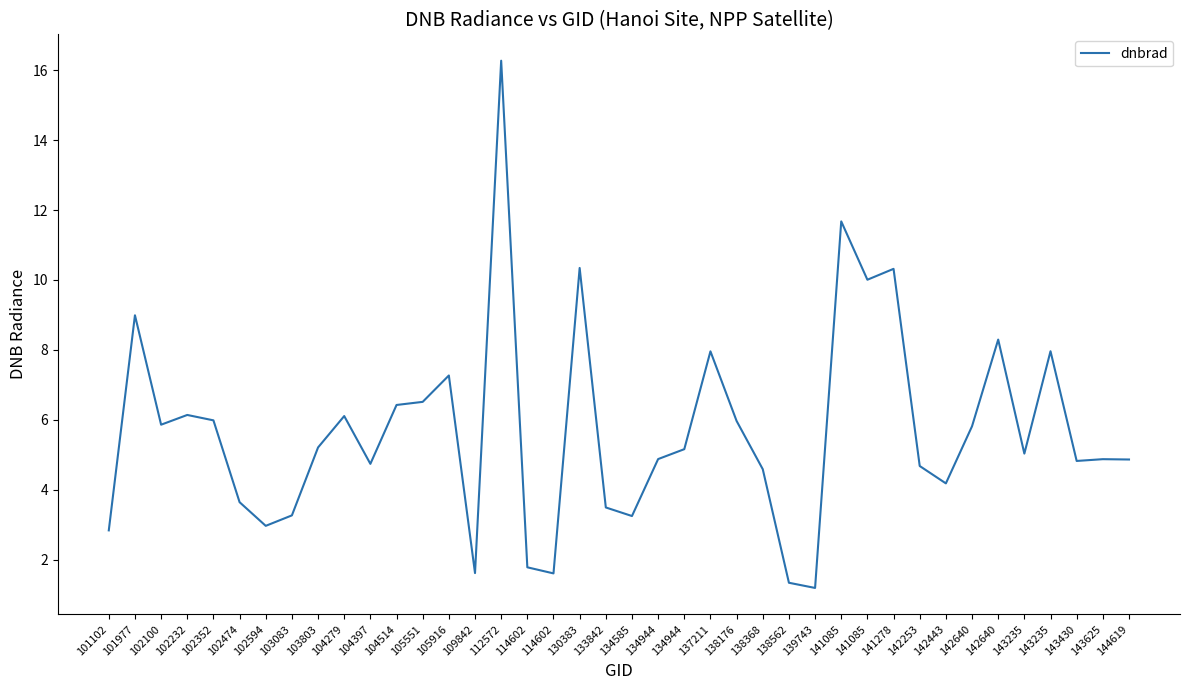

List the labels in order of value, largest first.

112572, 141085, 130383, 141278, 141085, 101977, 142640, 143235, 137211, 105916, 105551, 104514, 102232, 104279, 102352, 138176, 102100, 142640, 103803, 134944, 143235, 134944, 143625, 144619, 143430, 104397, 142253, 138368, 142443, 102474, 133842, 103083, 134585, 102594, 101102, 114602, 109842, 114602, 138562, 139743